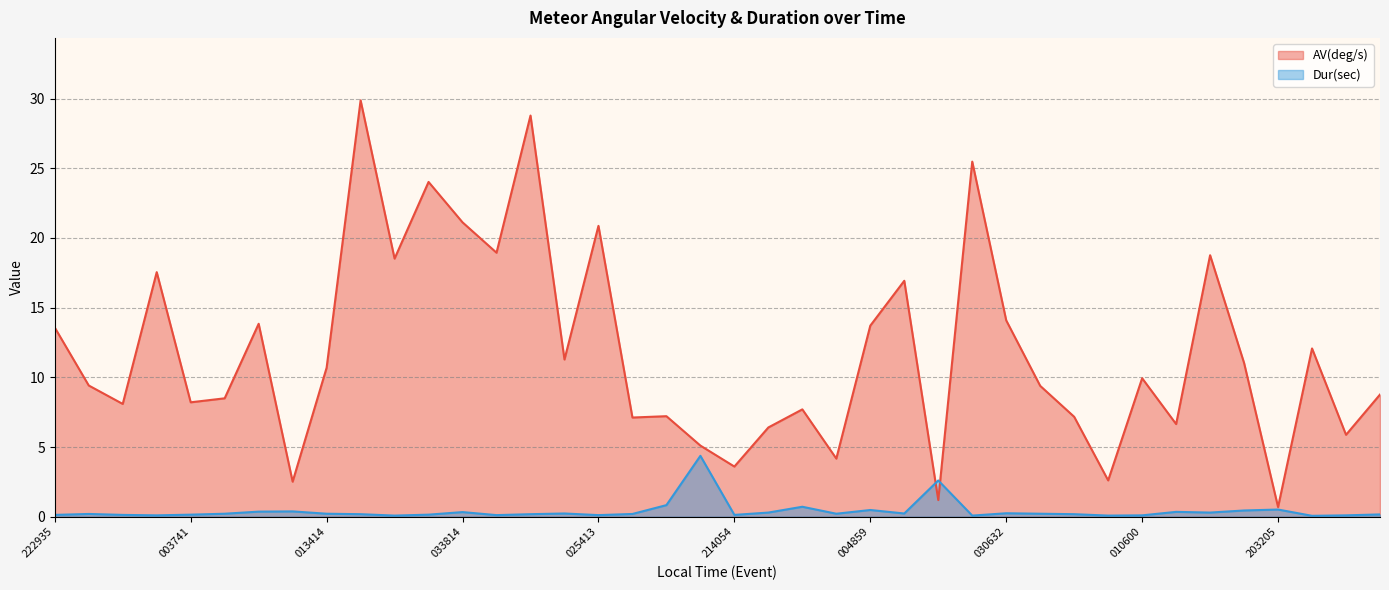

What value does the Dur(sec) series have at 20150521_204638?

0.8